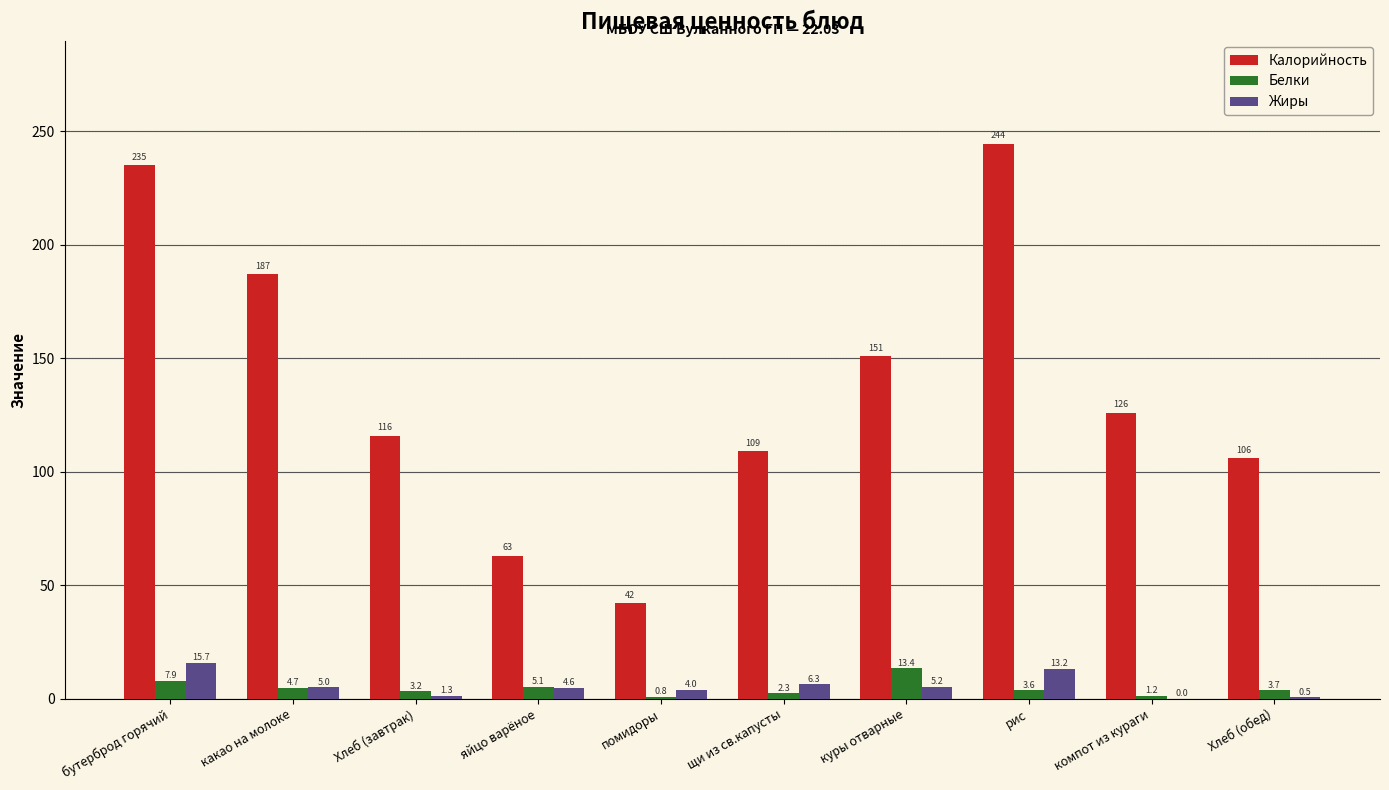

How many series are shown in this chart?

3